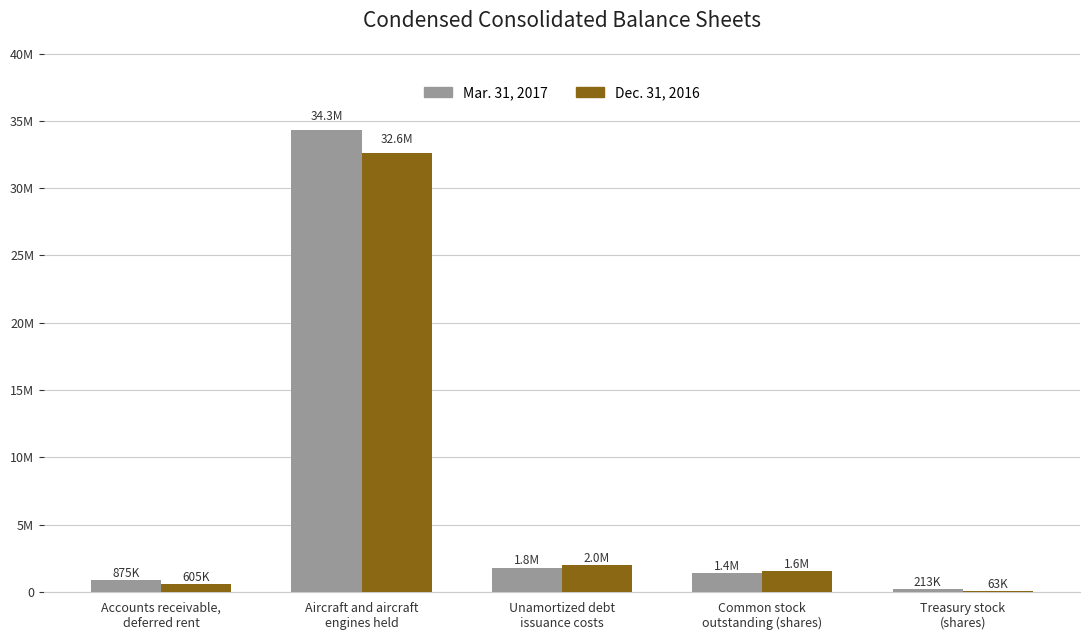

Reading left to right, what are all the values shown in this chart?

Mar. 31, 2017: 874700	34344700	1799600	1416699	213300
Dec. 31, 2016: 604800	32639600	1999900	1566699	63300